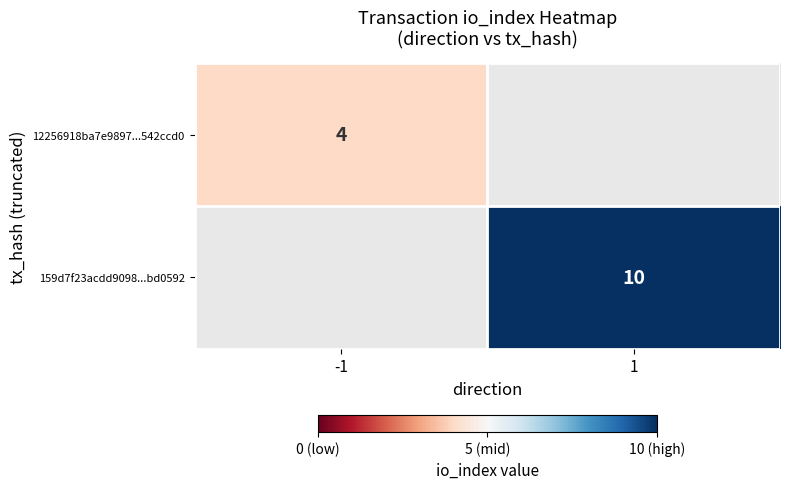

The 159d7f23acdd9098...bd0592 series shows 17.5 at 1. True or false?

False